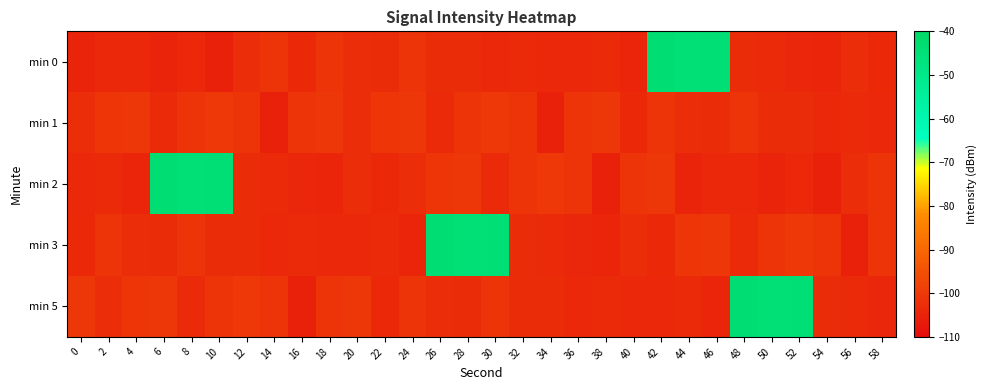

Which series has the largest total across all categories?

min 5